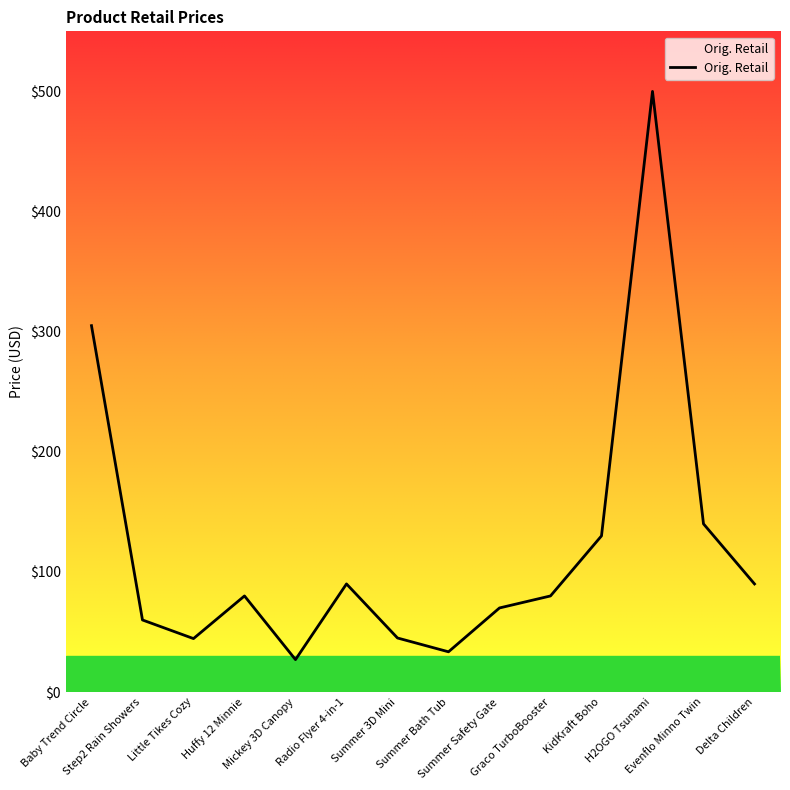

What is the difference between the maximum and minimum values?

473.0